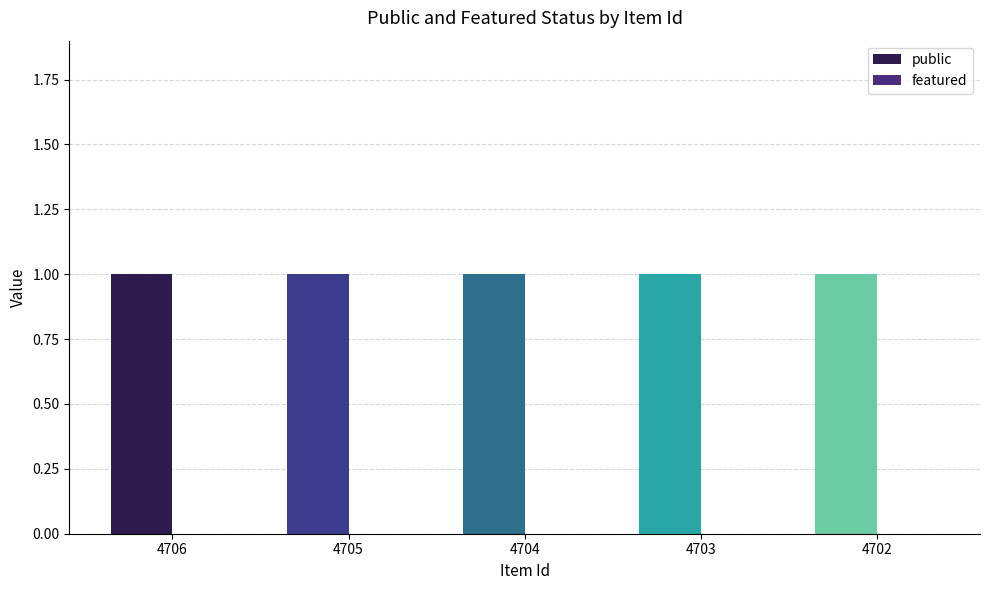

List the labels in order of featured value, largest first.

4706, 4705, 4704, 4703, 4702